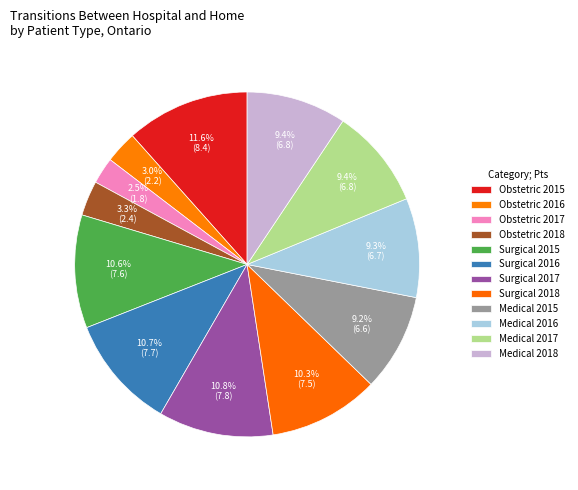

How many slices are in this pie chart?

12